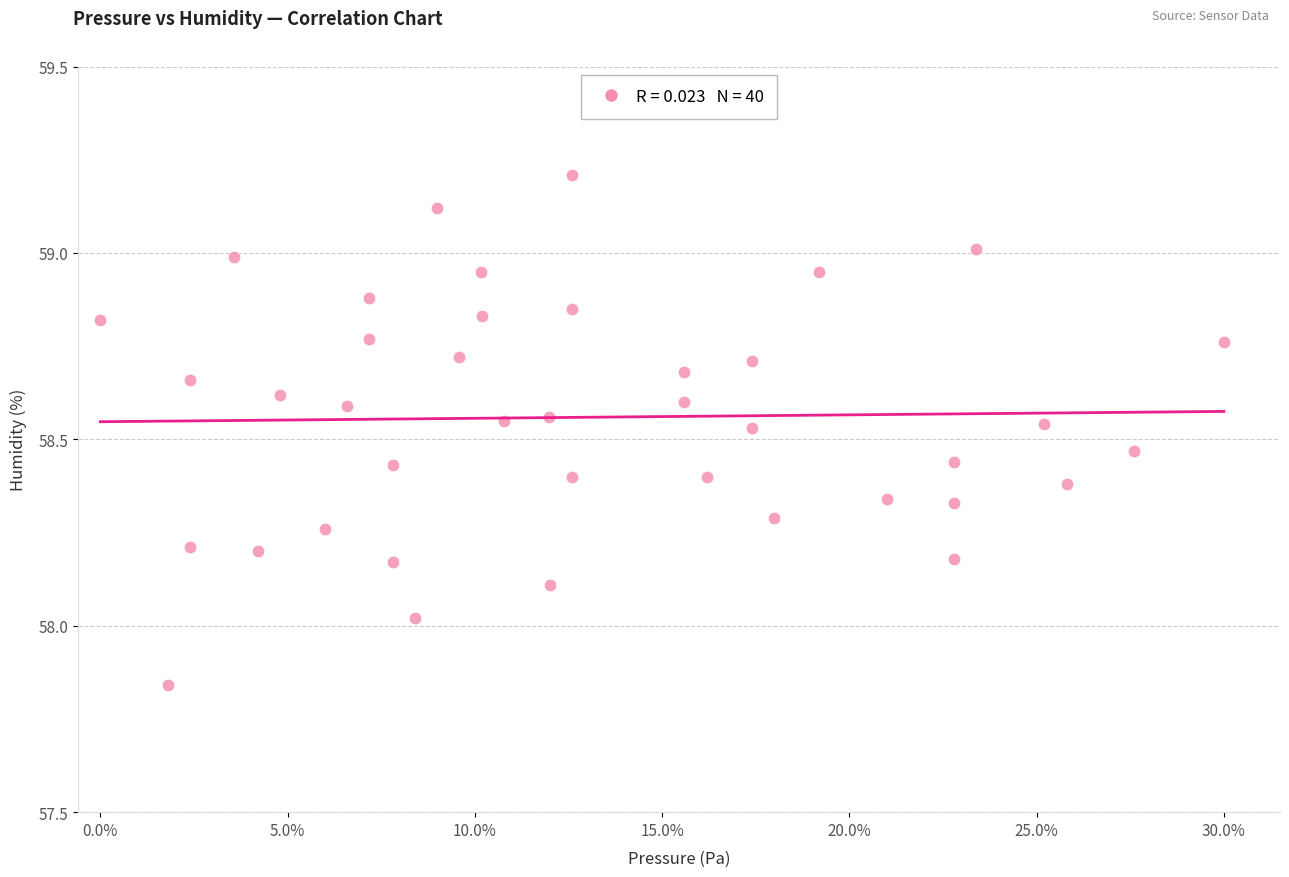

What is the range of X values (max minus min)?

1.0